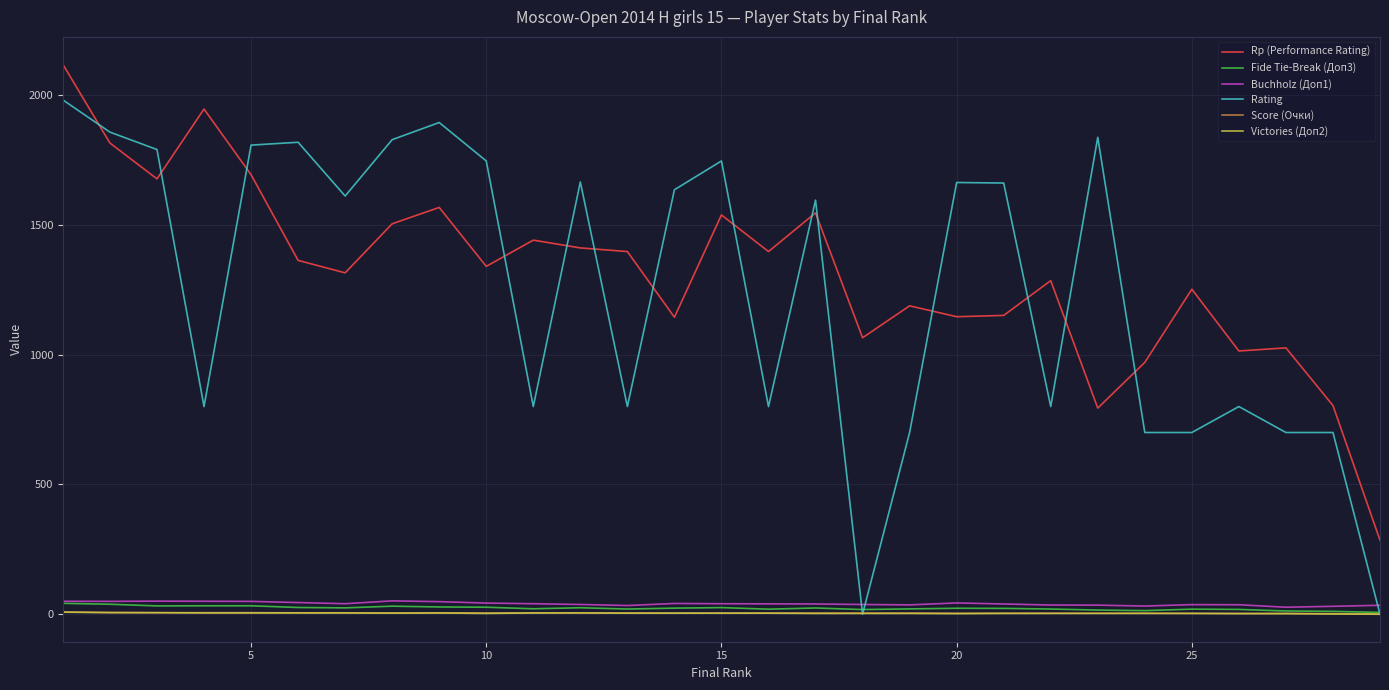

True or false: Rp (Performance Rating) and Victories (Доп2) intersect in this chart.

False